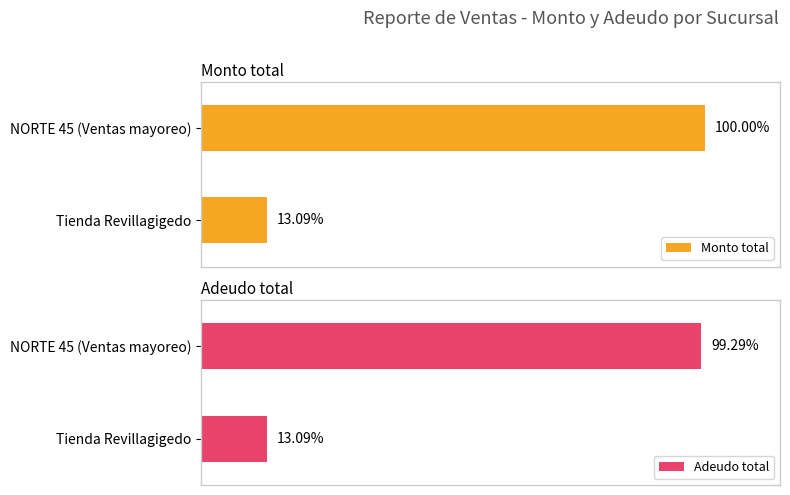

What is the sum of the Monto total values at Tienda Revillagigedo and NORTE 45 (Ventas mayoreo)?

1.1